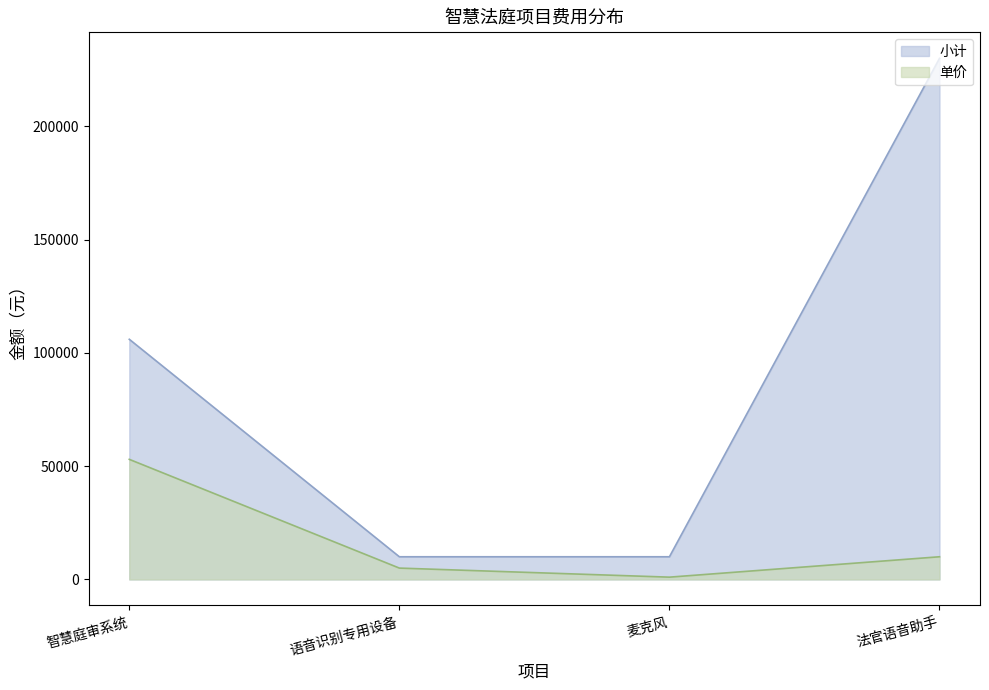

Is the value of 单价 at 法官语音助手 greater than the value of 小计 at 语音识别专用设备?

No